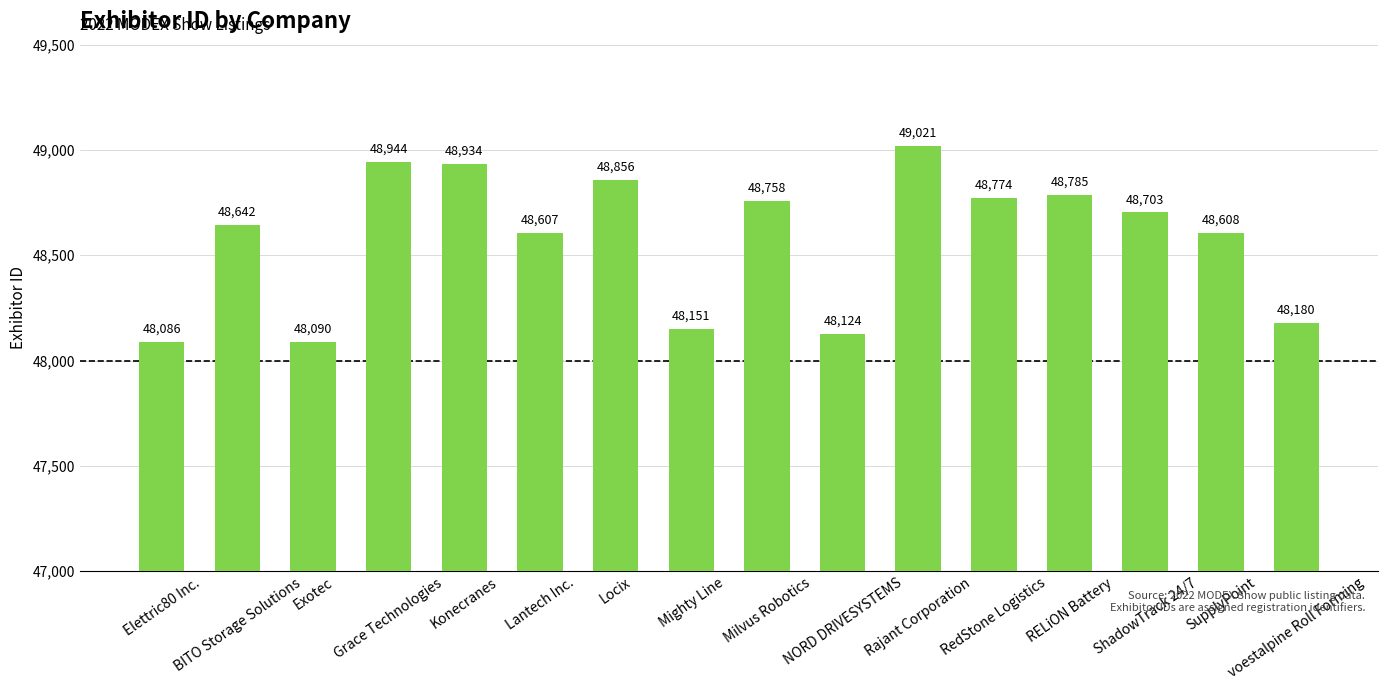

Reading left to right, extract all data points from this chart.

Elettric80 Inc.=48086	BITO Storage Solutions=48642	Exotec=48090	Grace Technologies=48944	Konecranes=48934	Lantech Inc.=48607	Locix=48856	Mighty Line=48151	Milvus Robotics=48758	NORD DRIVESYSTEMS=48124	Rajant Corporation=49021	RedStone Logistics=48774	RELiON Battery=48785	ShadowTrack 24/7=48703	SupplyPoint=48608	voestalpine Roll Forming=48180